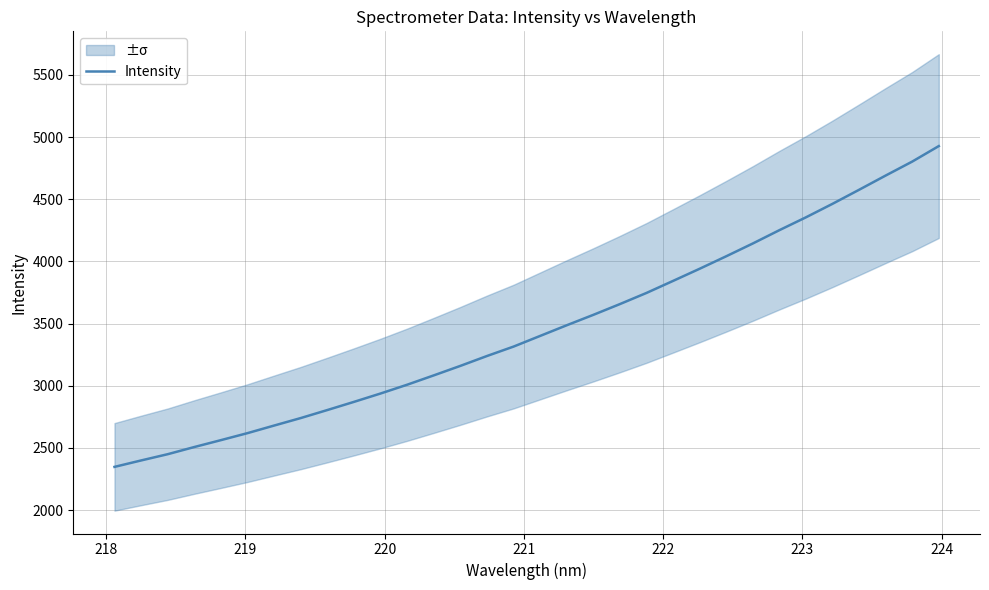

What is the lowest value of the Intensity series?

2348.1